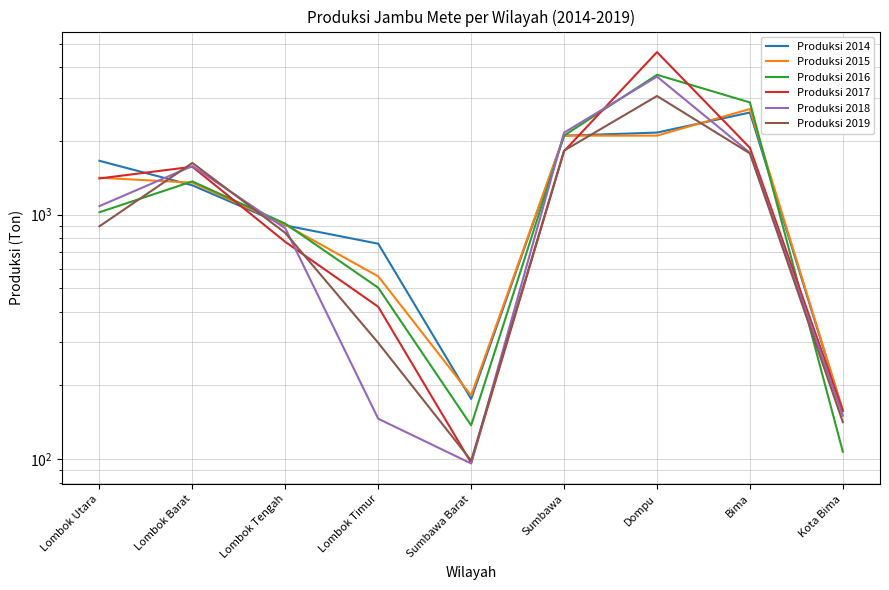

What is the maximum value for Produksi 2018?

3668.2